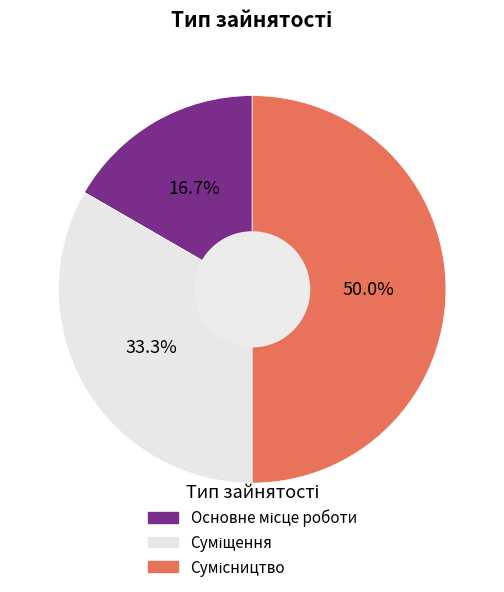

What percentage is the Суміщення slice, to the nearest percent?

33%